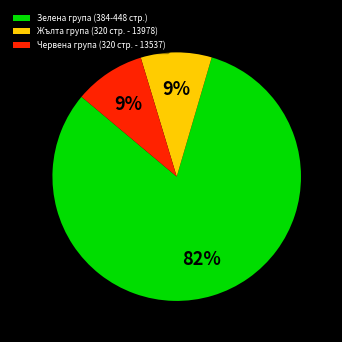

Which slice is the largest?

Зелена група (384-448 стр.)